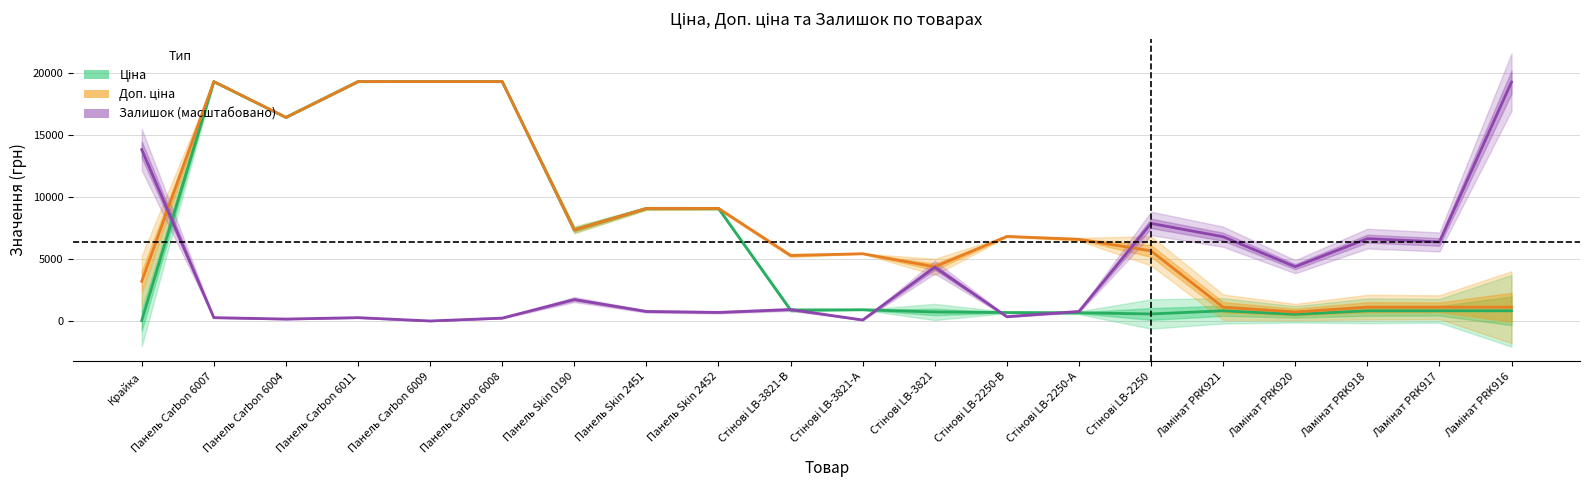

What is the total value across all series at Ламінат PRK916?

21240.6